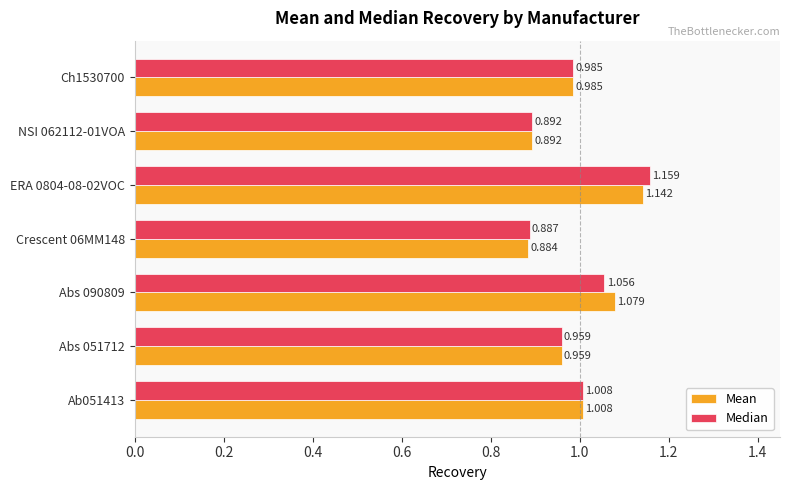

Is the value of Mean at Crescent 06MM148 greater than the value of Median at Crescent 06MM148?

No